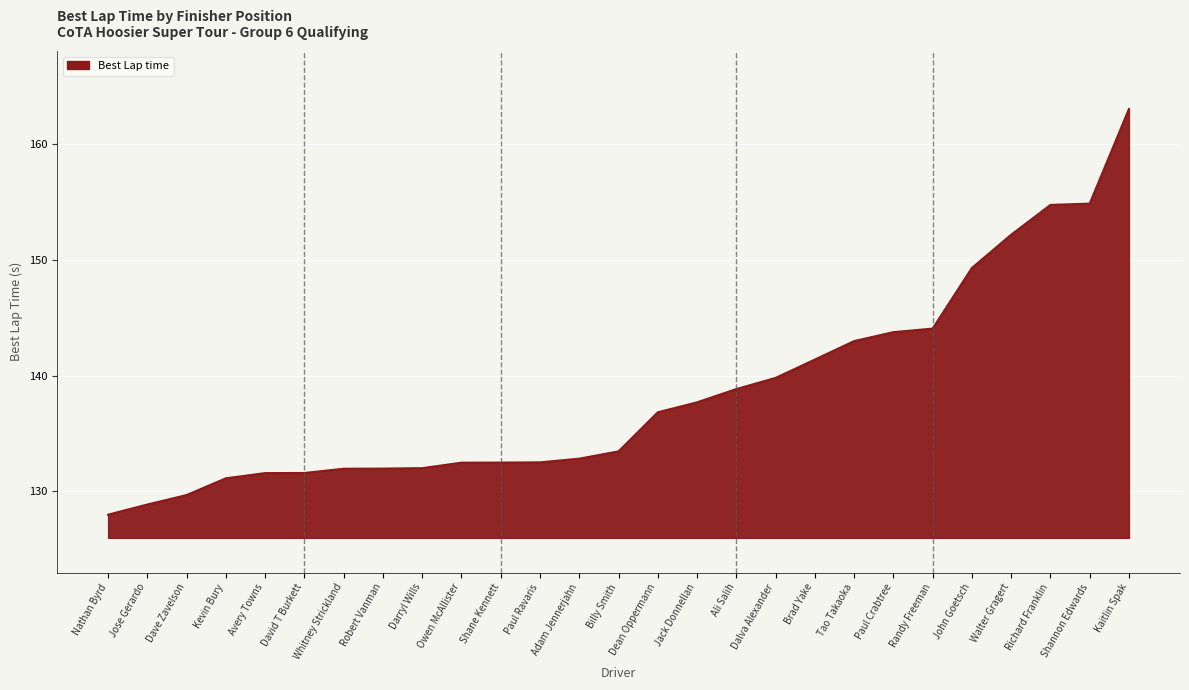

What value does the data have at Adam Jennerjahn?

132.8